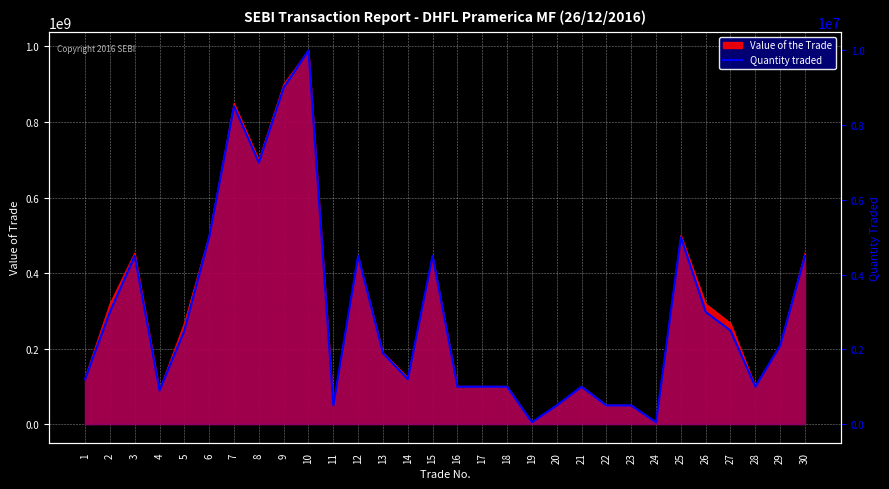

How many data points does each series have?

30